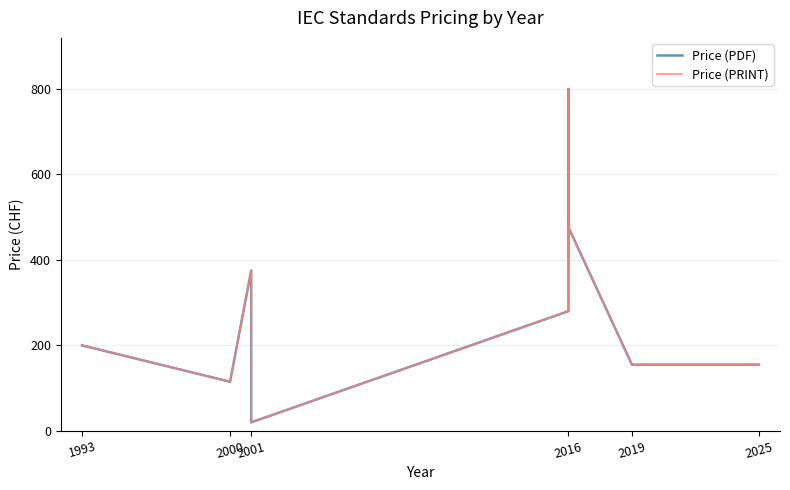

Reading right to left, list all the values displayed in this chart.

Price (PDF): 155	155	155	476	410	799	280	20	375	115	200
Price (PRINT): 155	155	155	476	410	799	280	20	375	115	200